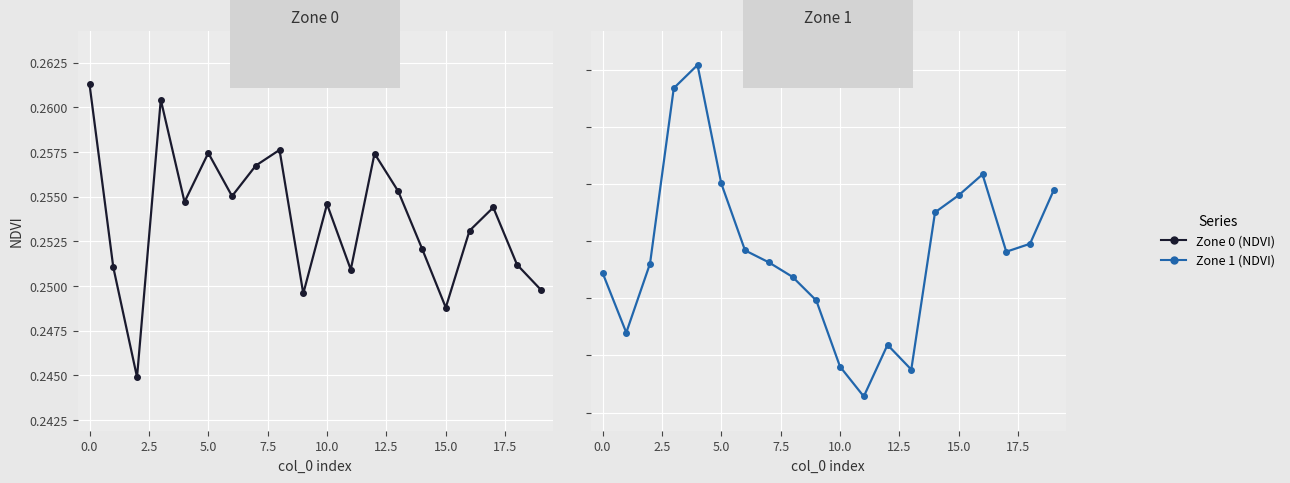

True or false: Zone 0 (NDVI) has a value of 0.1 at 10.

False